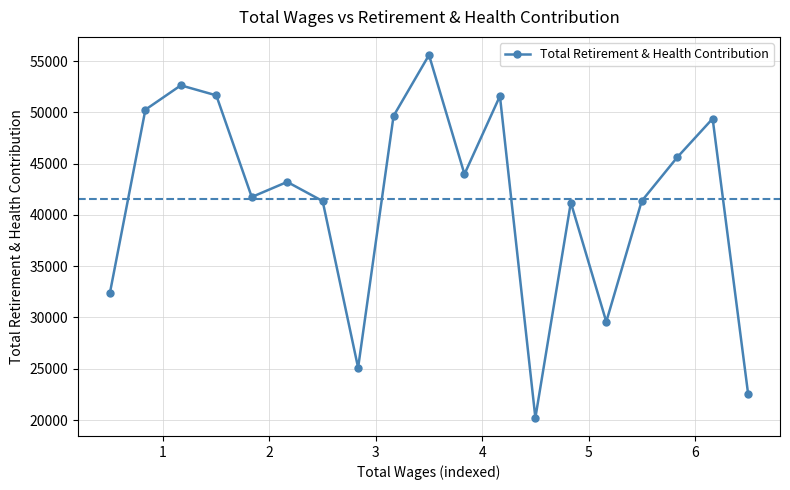

What is the value of the 3rd point from the left?

52647